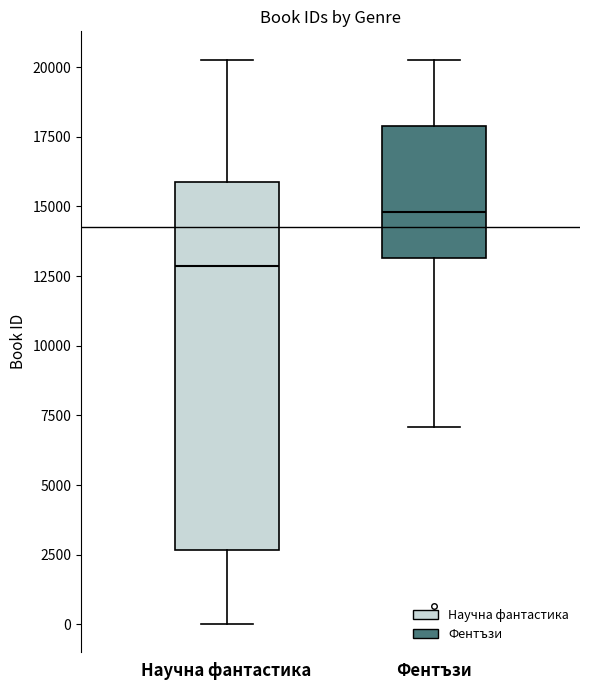

Which box is the tallest, from its lower edge to its upper edge?

Научна фантастика